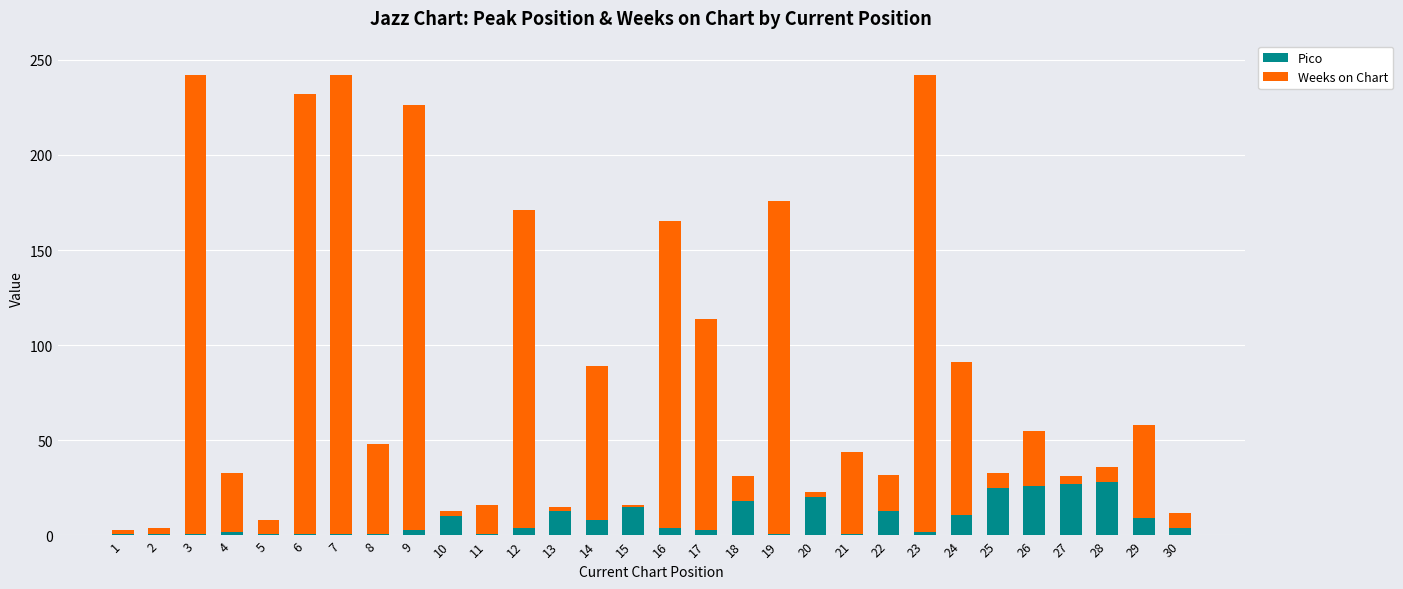

What is the sum of all Pico values?

255